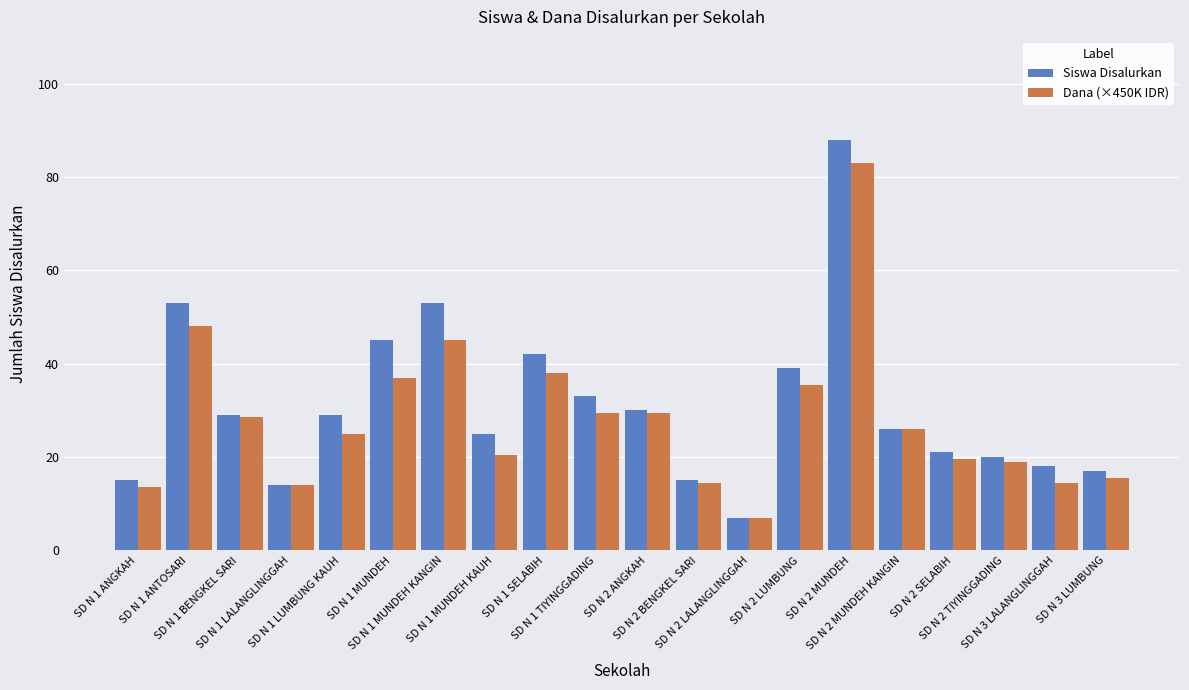

The Siswa Disalurkan series shows 26.0 at SD N 1 MUNDEH. True or false?

False